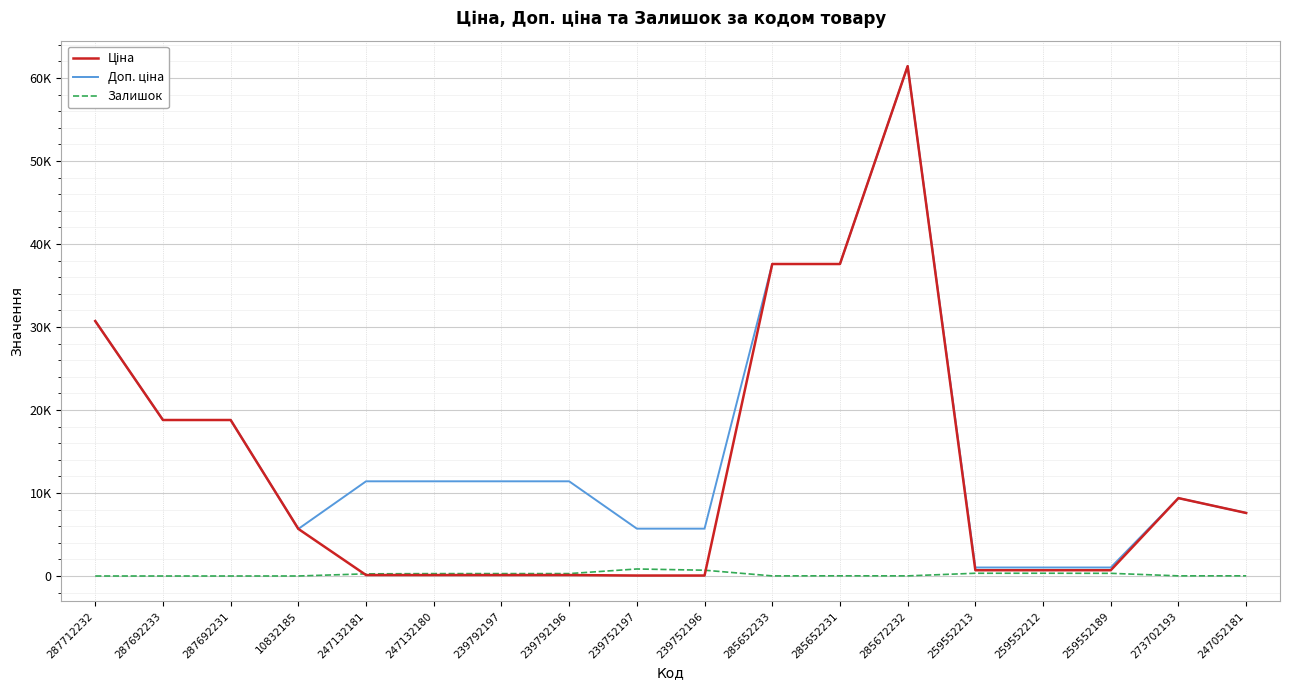

The value of Залишок at 239792197 is 62.6. True or false?

False